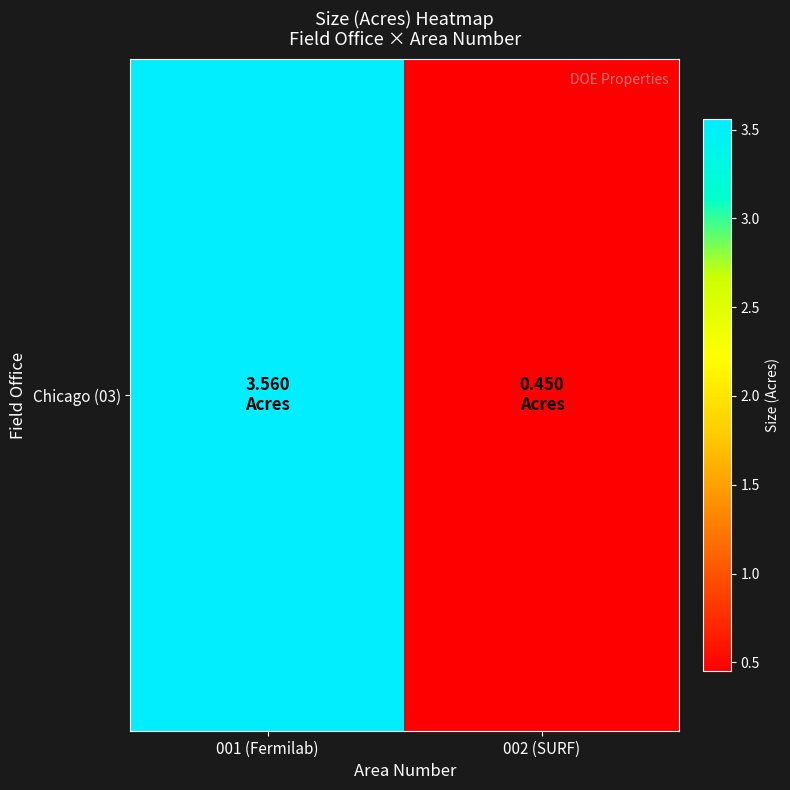

Reading right to left, transcribe all the data shown in this chart.

002 (SURF)=0.5	001 (Fermilab)=3.6